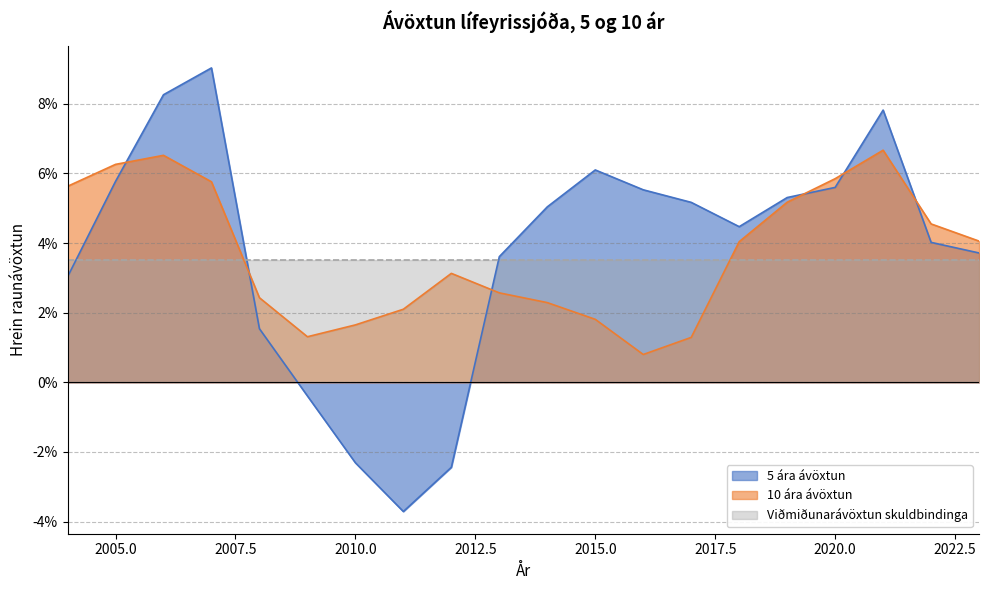

Reading left to right, list all the values displayed in this chart.

5 ára ávöxtun: 0.0	0.1	0.1	0.1	0.0	-0.0	-0.0	-0.0	-0.0	0.0	0.1	0.1	0.1	0.1	0.0	0.1	0.1	0.1	0.0	0.0
10 ára ávöxtun: 0.1	0.1	0.1	0.1	0.0	0.0	0.0	0.0	0.0	0.0	0.0	0.0	0.0	0.0	0.0	0.1	0.1	0.1	0.0	0.0